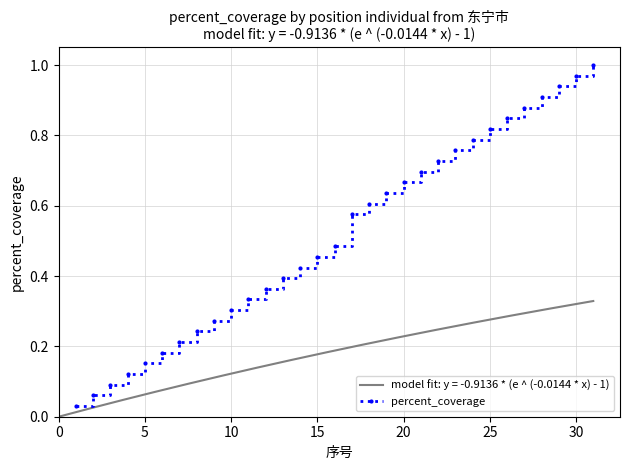

True or false: percent_coverage has more than 0 points higher than both neighbors.

False